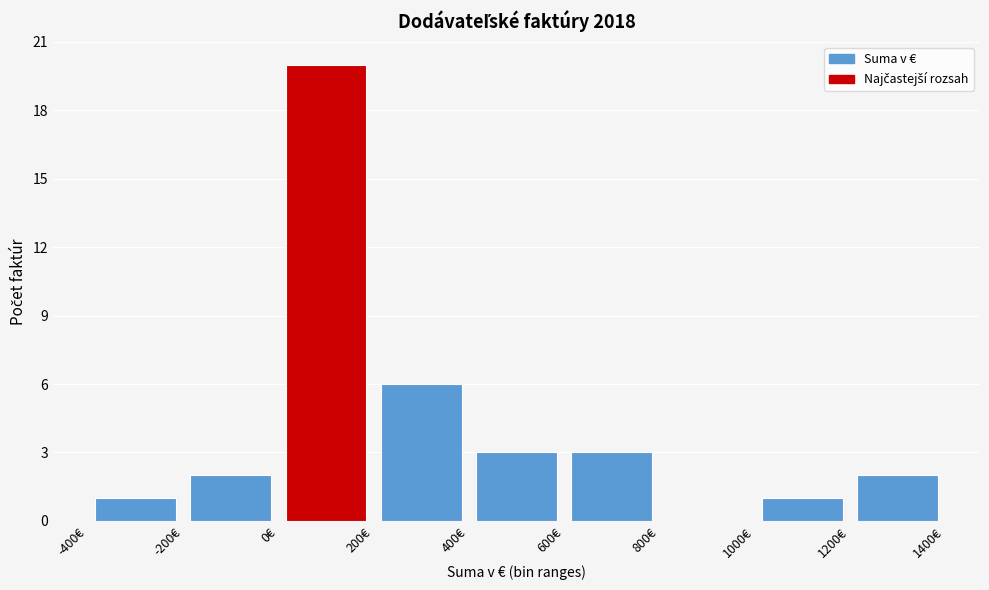

Which range on the x-axis has the tallest bar?

0 to 200